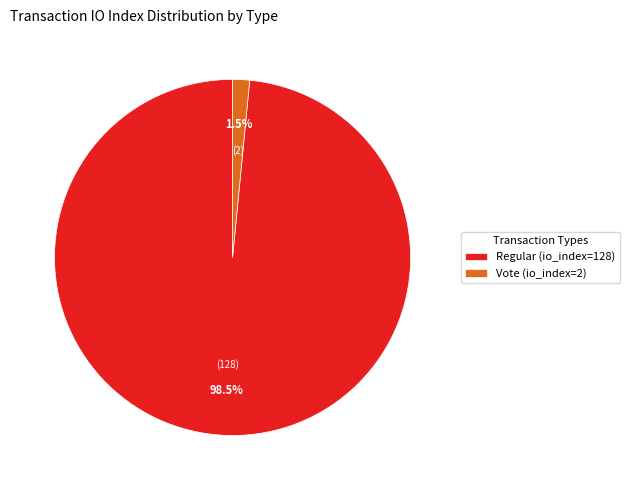

The Regular (io_index=128) slice represents 93% of the pie. True or false?

False